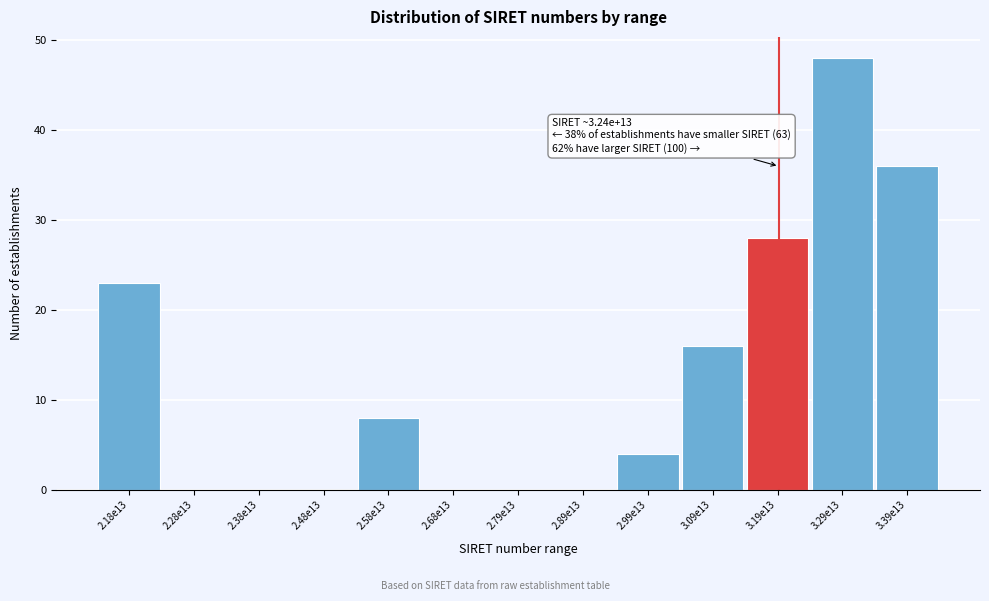

Reading left to right, transcribe all the data shown in this chart.

2.18e13=23	2.28e13=0	2.38e13=0	2.48e13=0	2.58e13=8	2.68e13=0	2.79e13=0	2.89e13=0	2.99e13=4	3.09e13=16	3.19e13=28	3.29e13=48	3.39e13=36